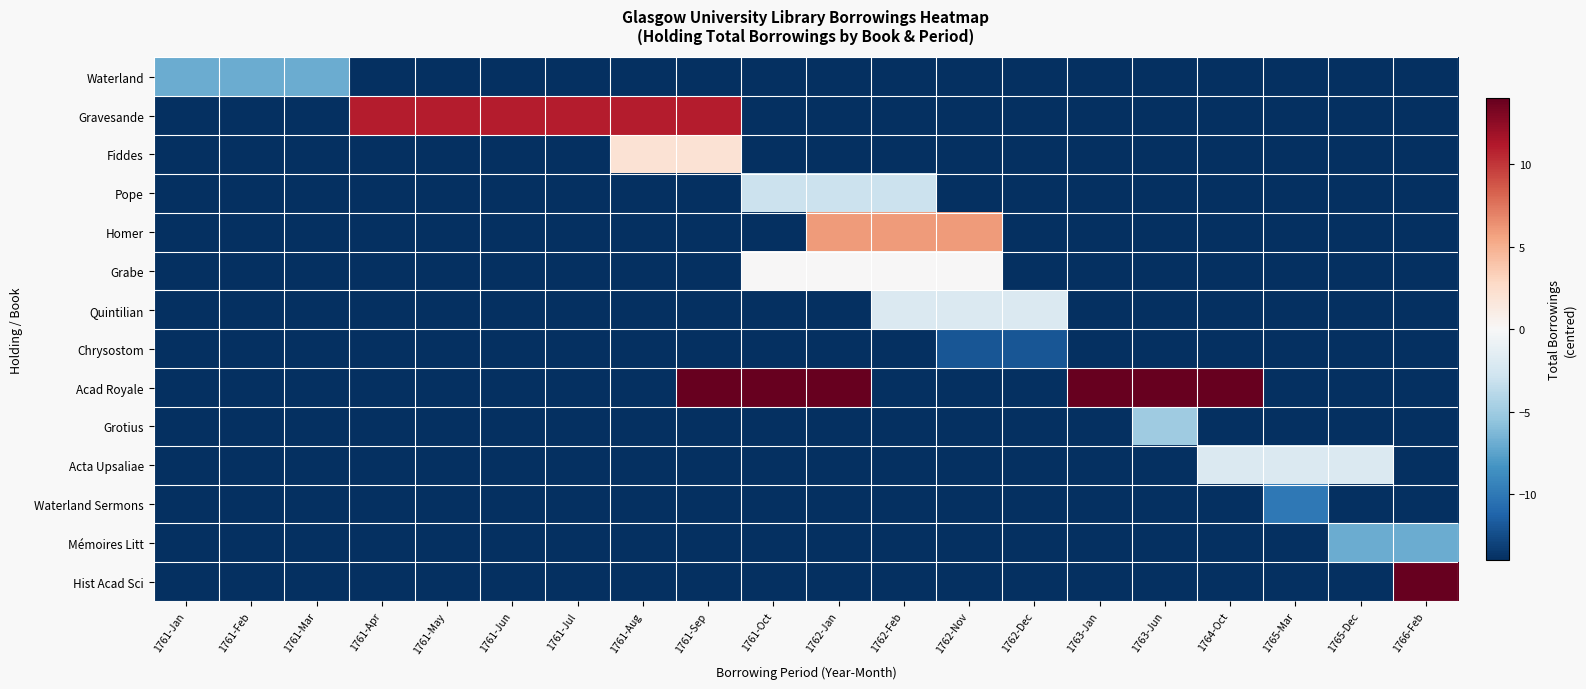

Between 1761-May and 1761-Jan, which is larger?

1761-Jan